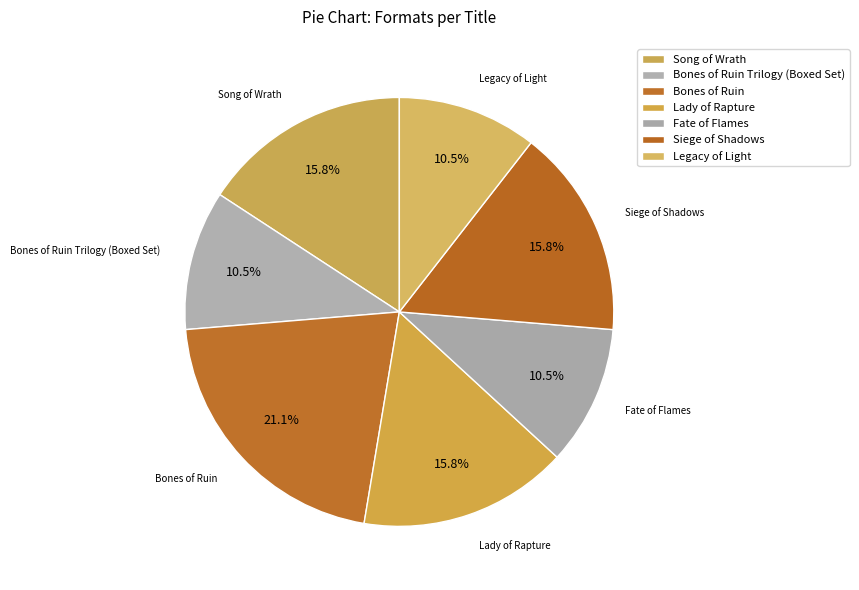

True or false: Lady of Rapture accounts for 26% of the total.

False